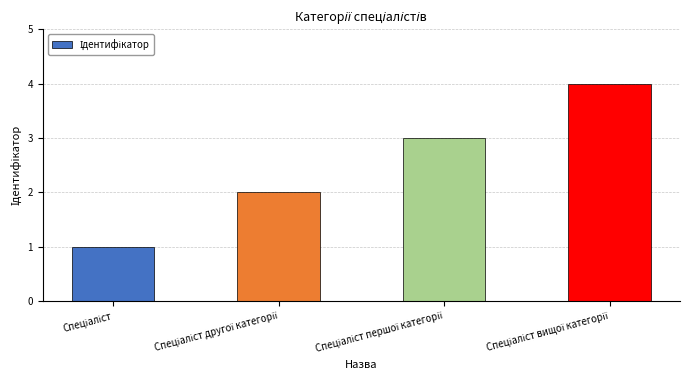

What is the maximum value shown in the chart?

4